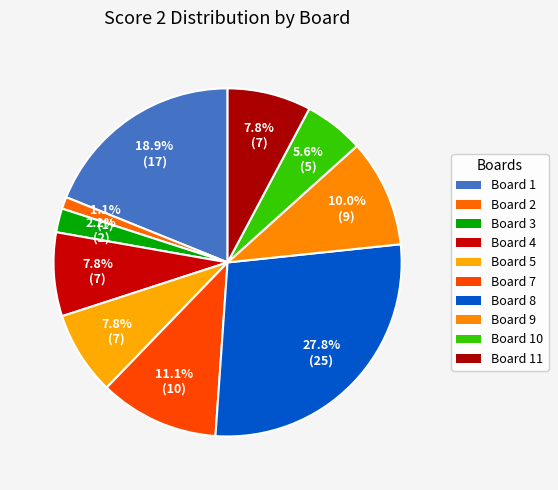

What is the largest slice in the pie chart?

Board 8